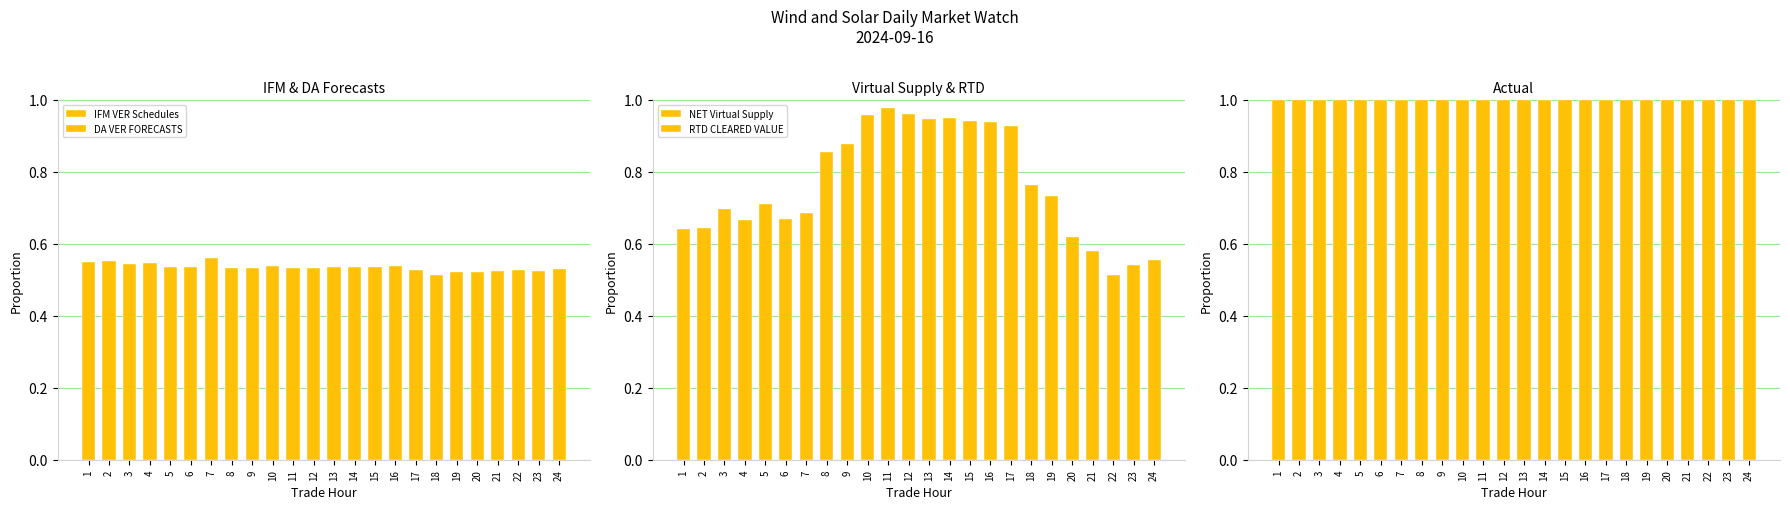

What is the spread (max minus min) of values at 24?

0.6